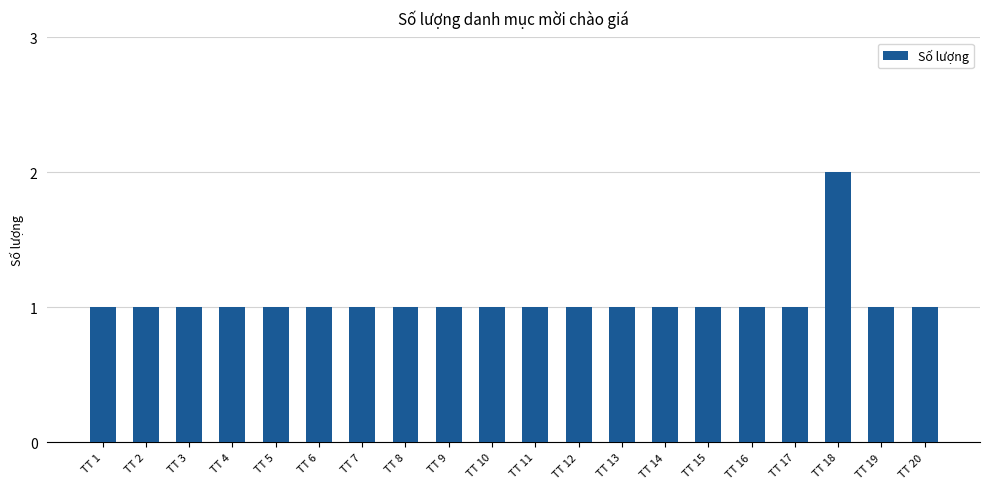

What is the ratio of the value at TT 10 to the value at TT 3?

1.0